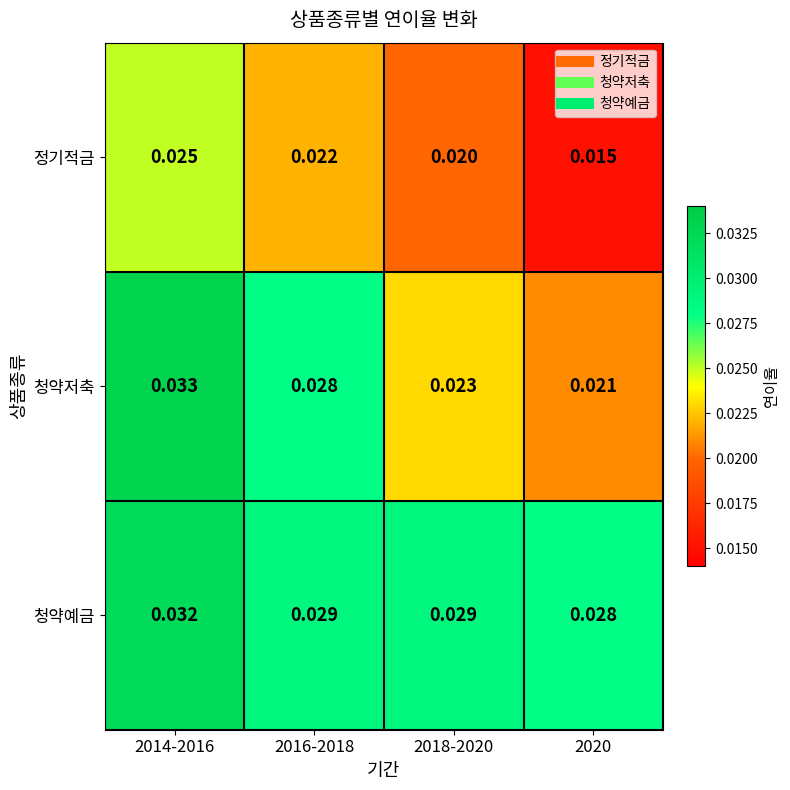

Rank the series by their average value, from lowest to highest.

정기적금, 청약저축, 청약예금